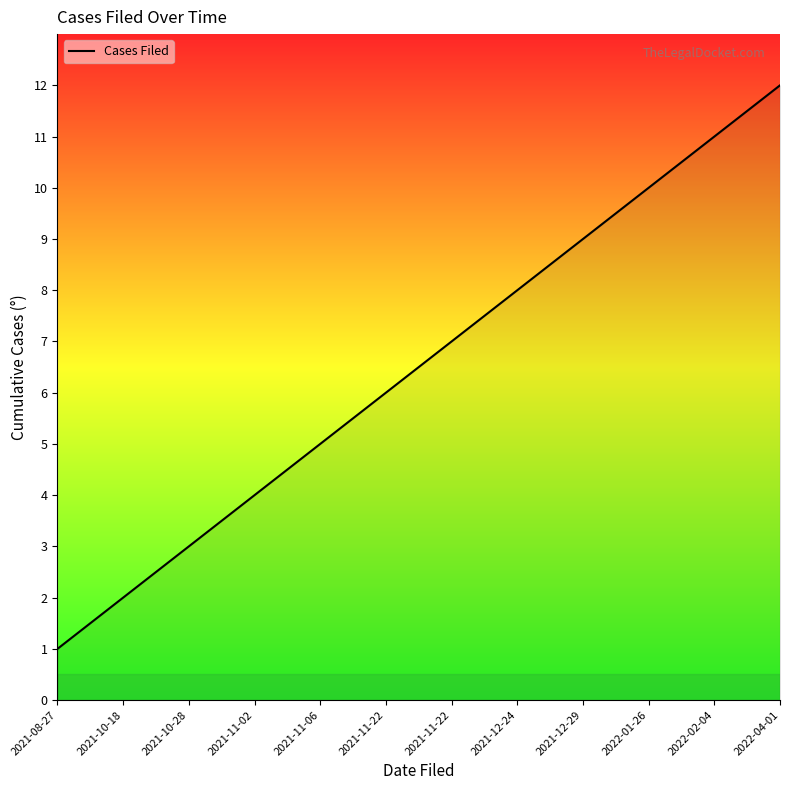

True or false: the data has more than 1 interior local peaks.

False